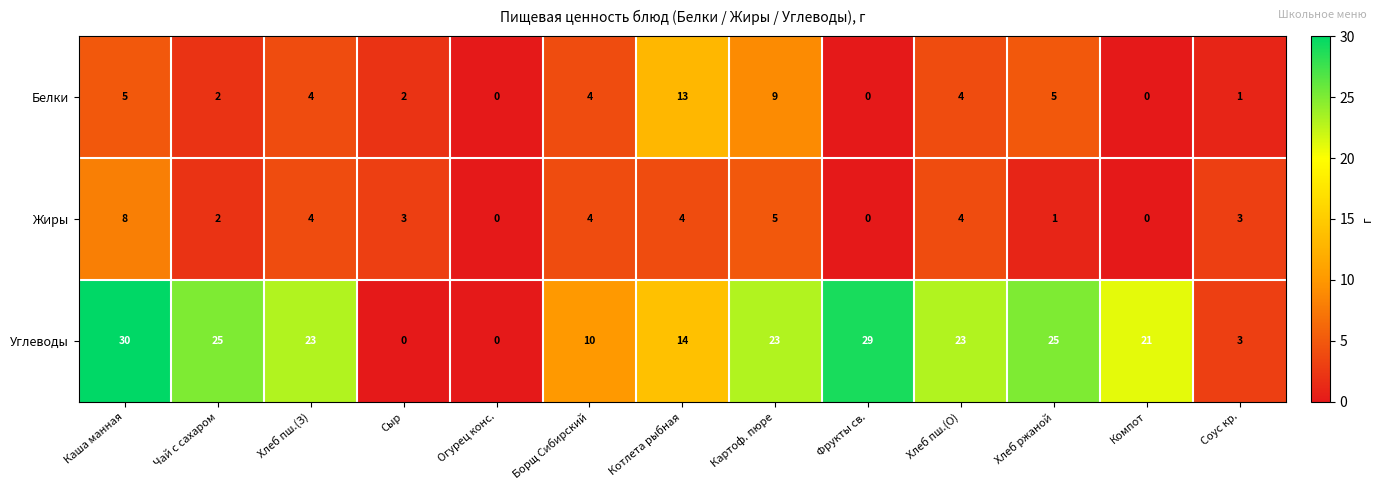

What is the difference between the second highest and second lowest values in the Углеводы series?

29